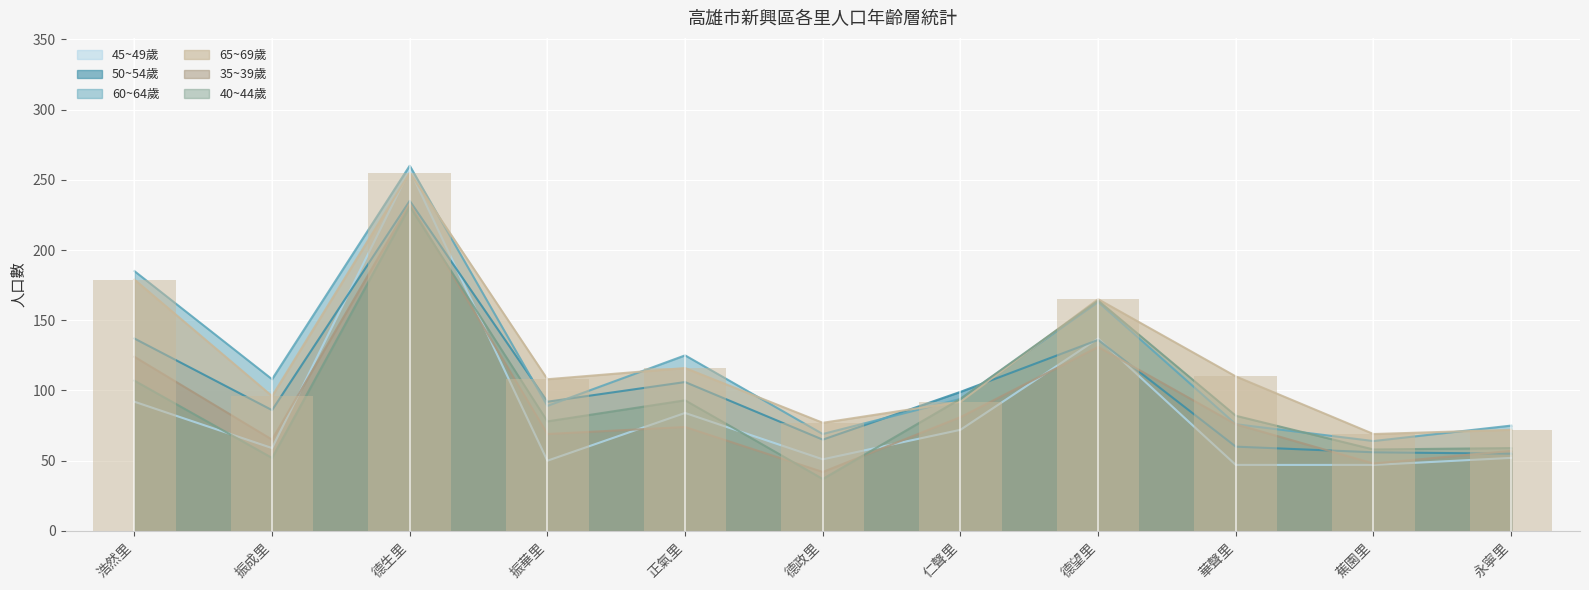

What is the average value of the 60~64歲 series?

119